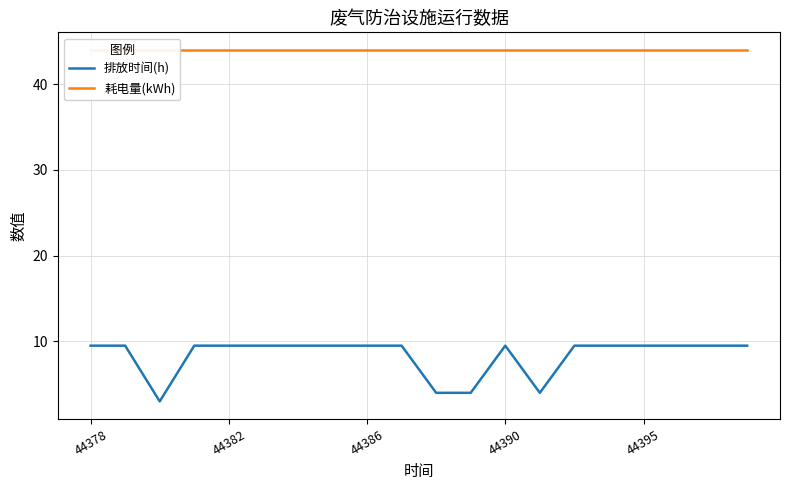

What is the maximum value for 排放时间(h)?

9.5